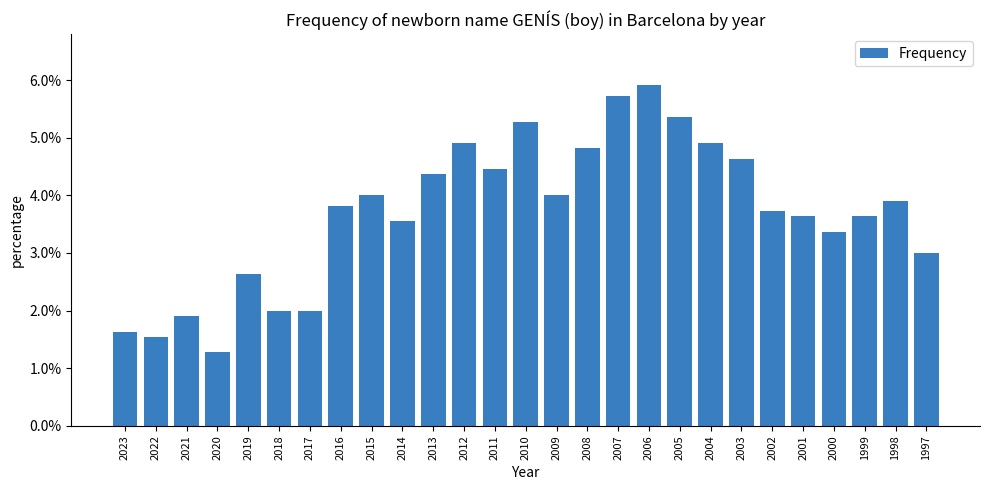

How many distinct data groups are displayed?

1